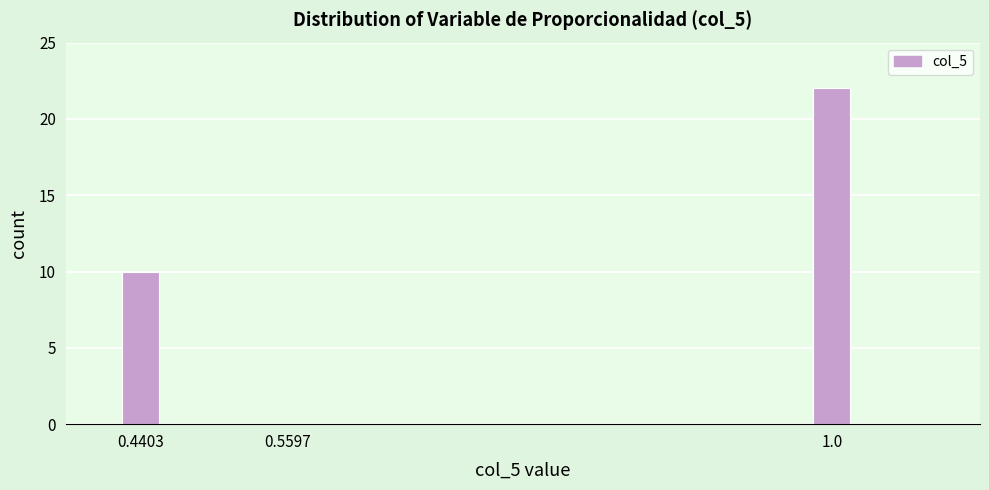

Reading right to left, what are all the values shown in this chart?

1.0=22	0.5597=0	0.4403=10